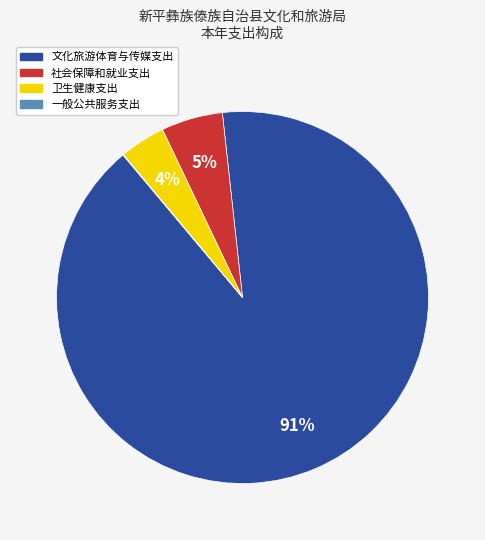

What is the largest slice in the pie chart?

文化旅游体育与传媒支出